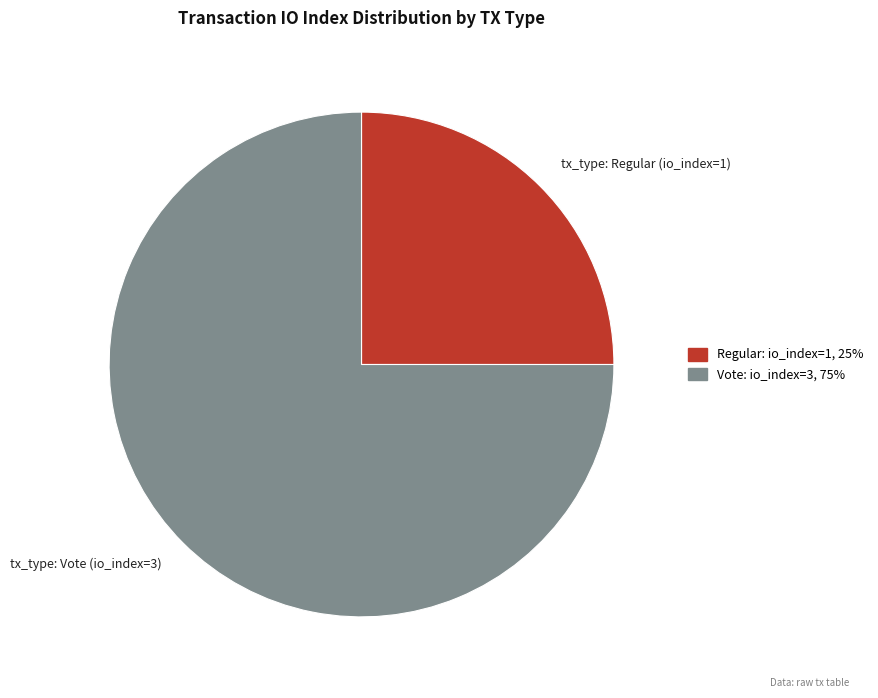

Combined, do tx_type: Vote (io_index=3) and tx_type: Regular (io_index=1) account for over 50%?

Yes